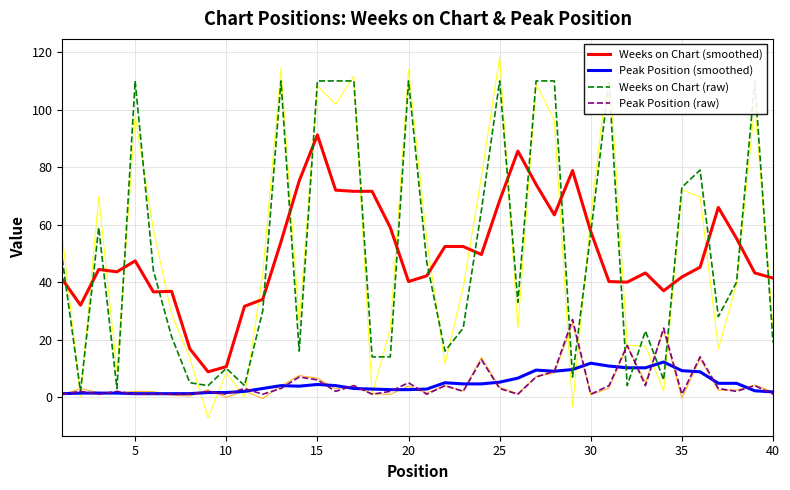

The value of Weeks on Chart (smoothed) at 15 is 91.2. True or false?

True